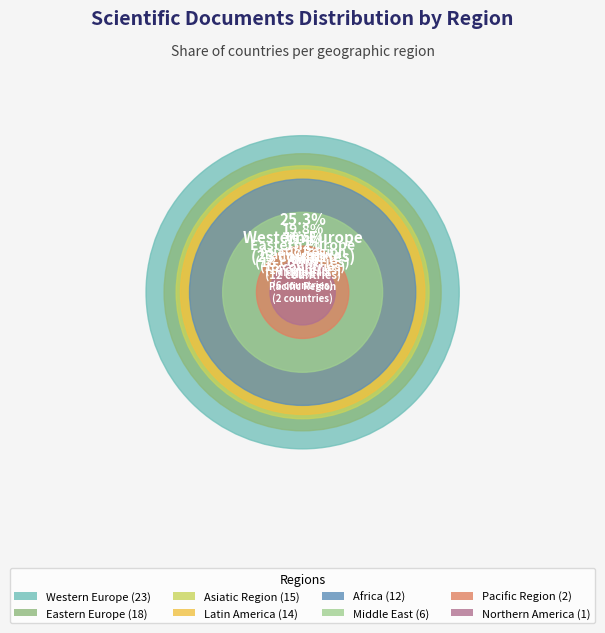

Is Asiatic Region the majority of the pie?

No